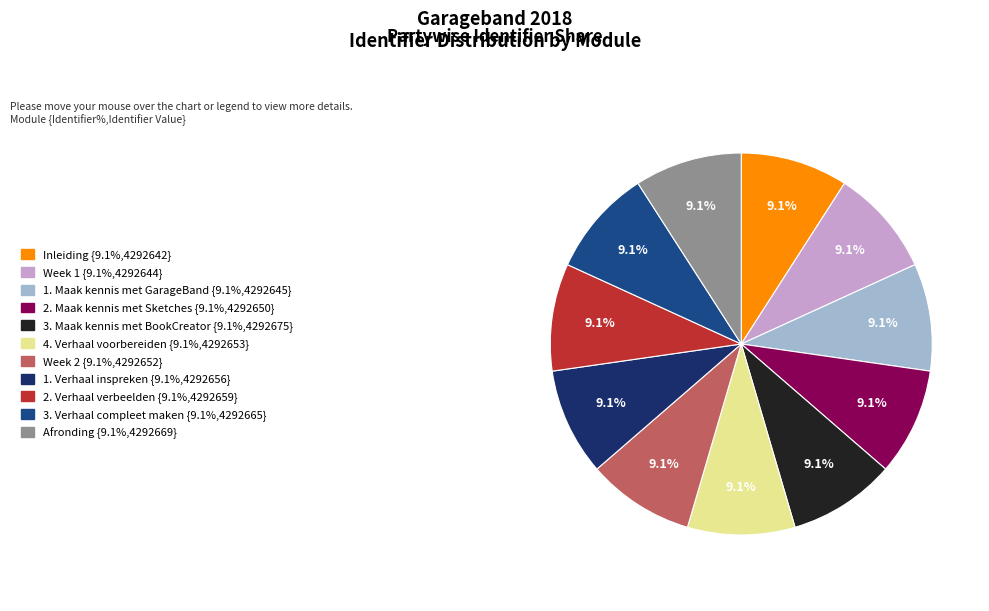

Rank the categories by value from lowest to highest.

Inleiding, Week 1, 1. Maak kennis met GarageBand, 2. Maak kennis met Sketches, Week 2, 4. Verhaal voorbereiden, 1. Verhaal inspreken, 2. Verhaal verbeelden, 3. Verhaal compleet maken, Afronding, 3. Maak kennis met BookCreator